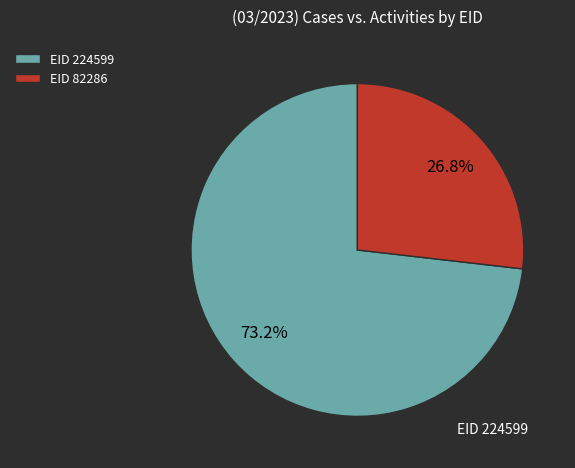

To the nearest percent, what is the average slice percentage?

50%